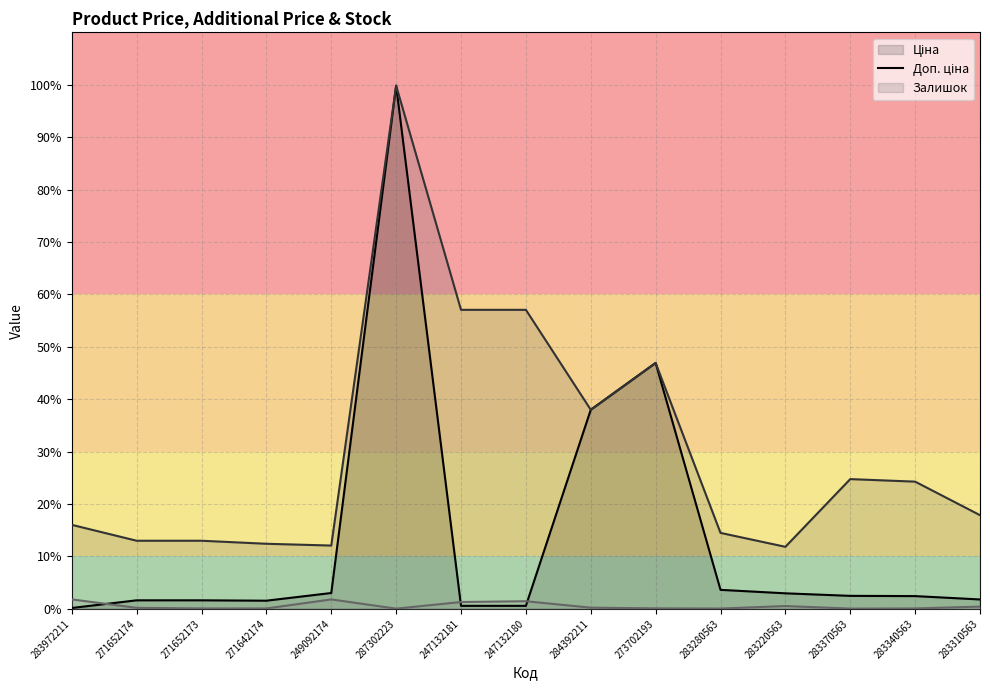

What is the value of the Доп. ціна (line) point at the 15th from the left?

3573.9